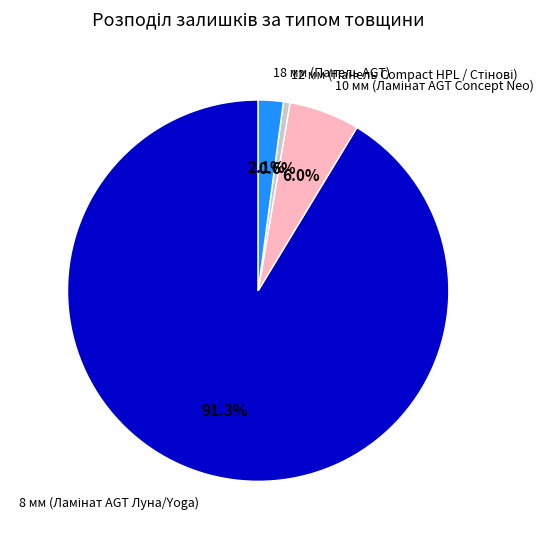

Is there a majority slice in this chart?

Yes